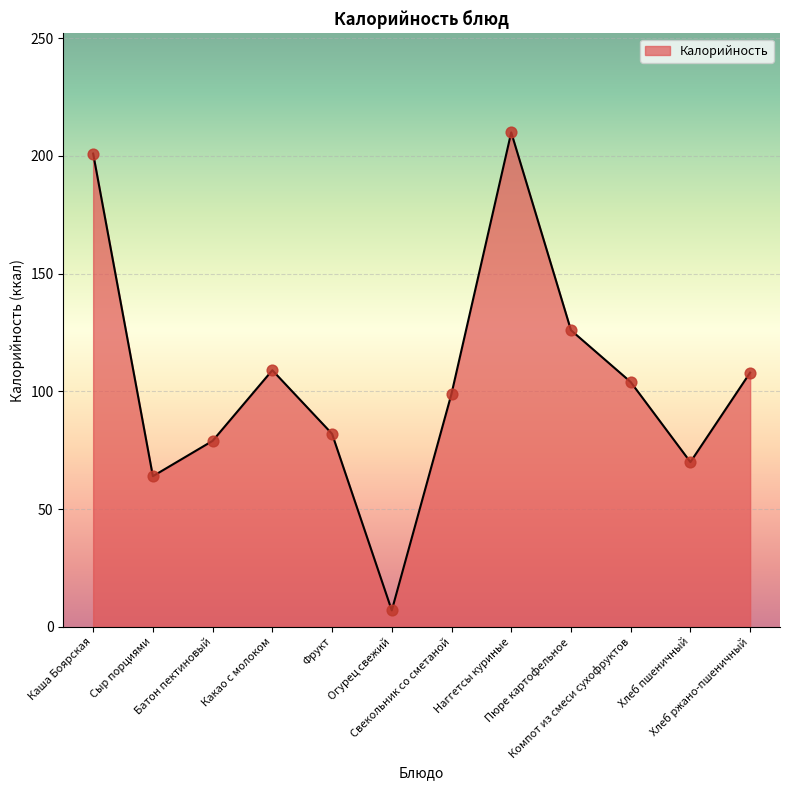

What is the ratio of the value at Хлеб ржано-пшеничный to the value at Хлеб пшеничный?

1.5